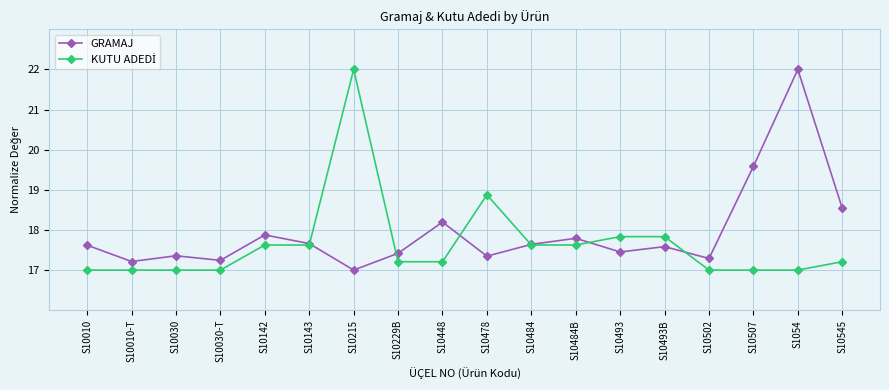

What is the label of the 9th point from the left?

S10448